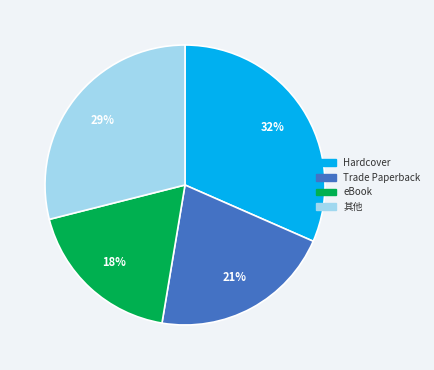

To the nearest percent, what is the average slice percentage?

25%